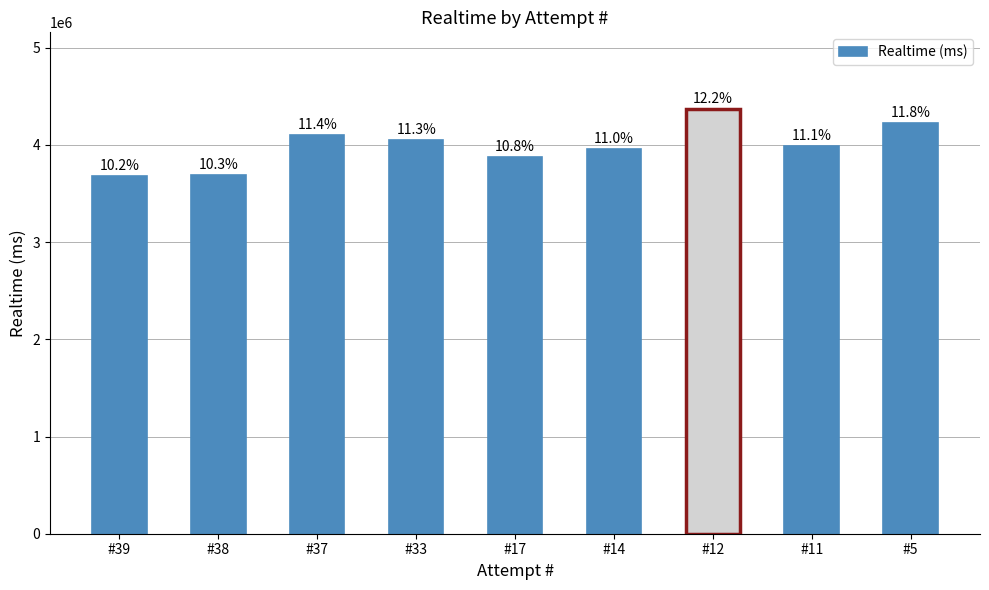

What is the difference between the maximum and minimum values?

686603